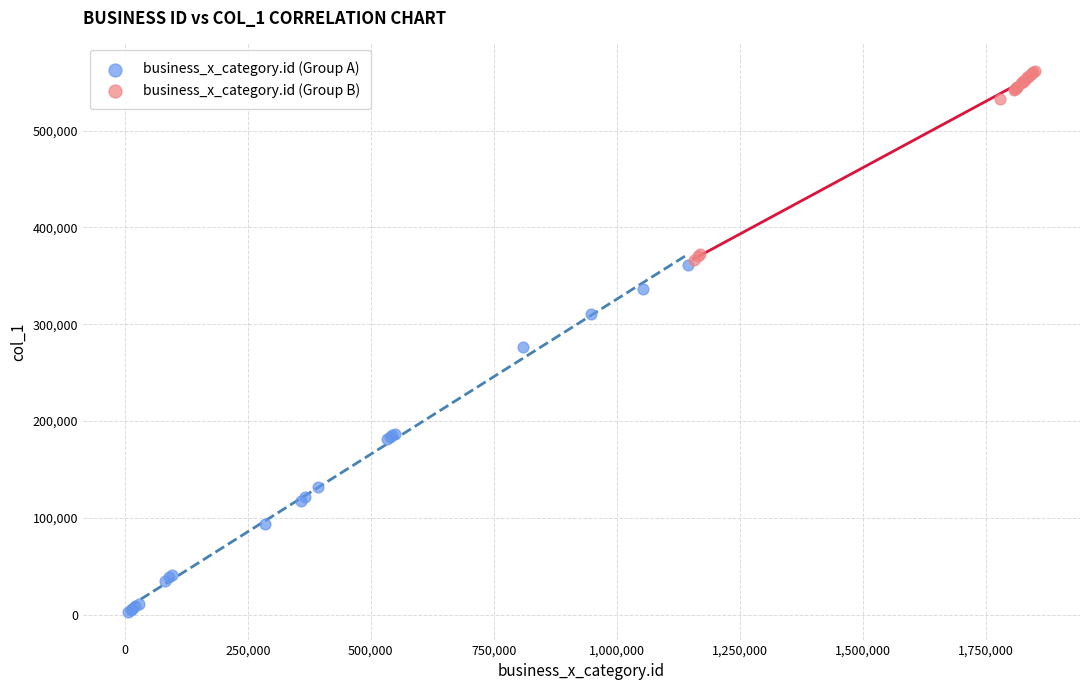

Which series contains the lowest Y value?

business_x_category.id (Group A)